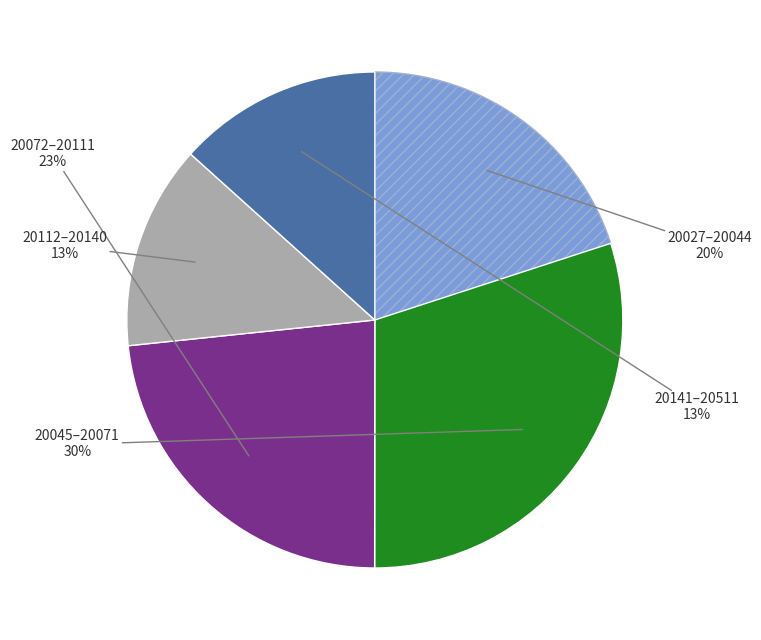

To the nearest percent, what is the average slice percentage?

20%